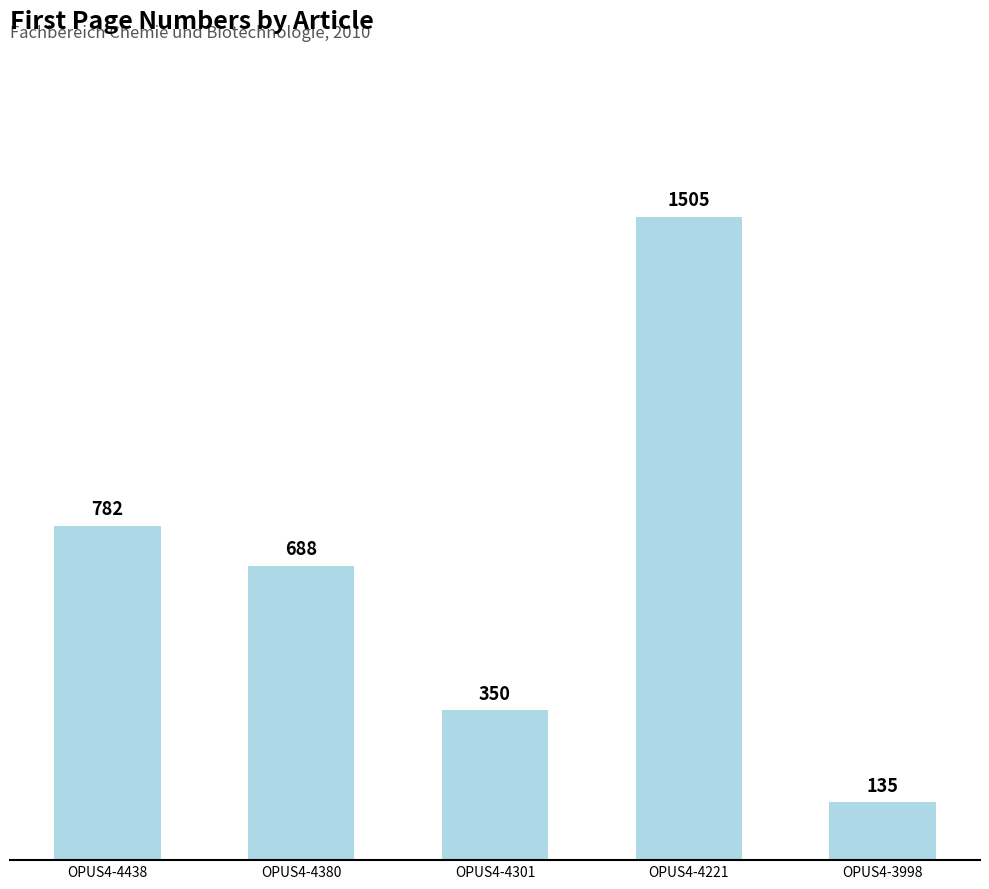

What is the difference between the values at OPUS4-4438 and OPUS4-4301?

432